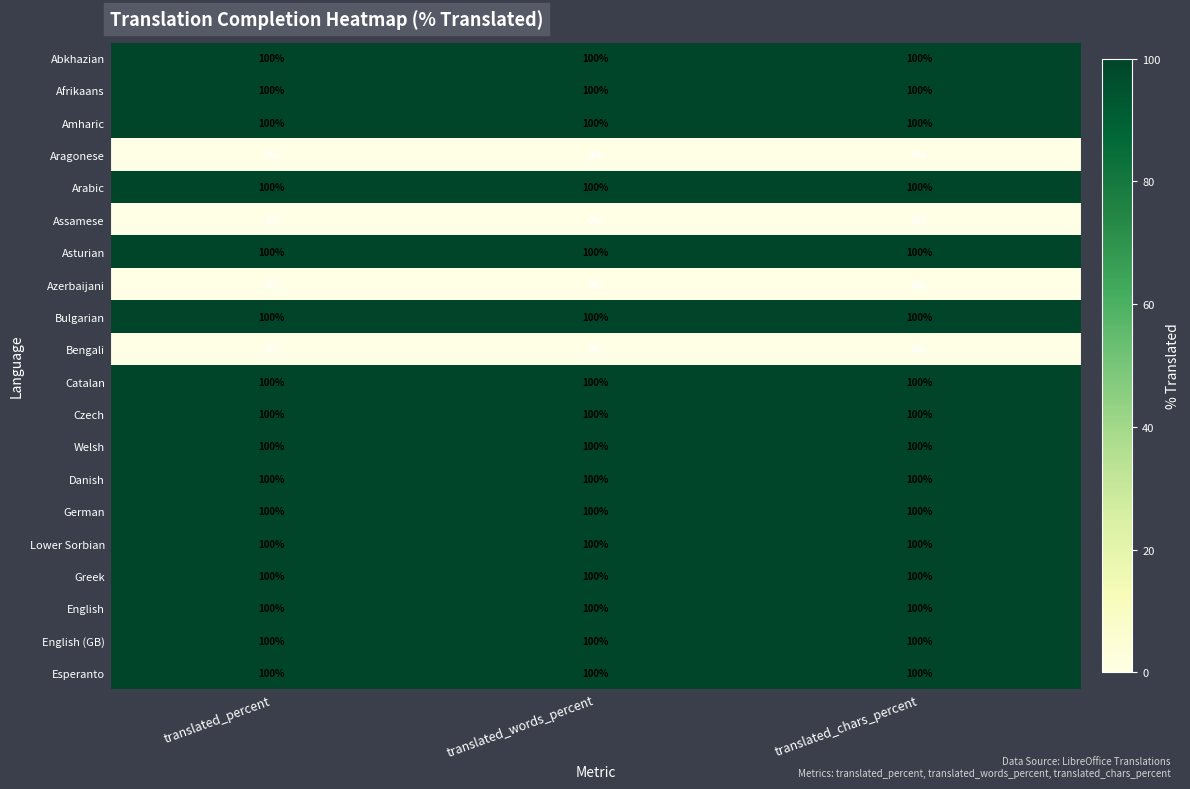

True or false: Danish has a value of 100 at translated_chars_percent.

True